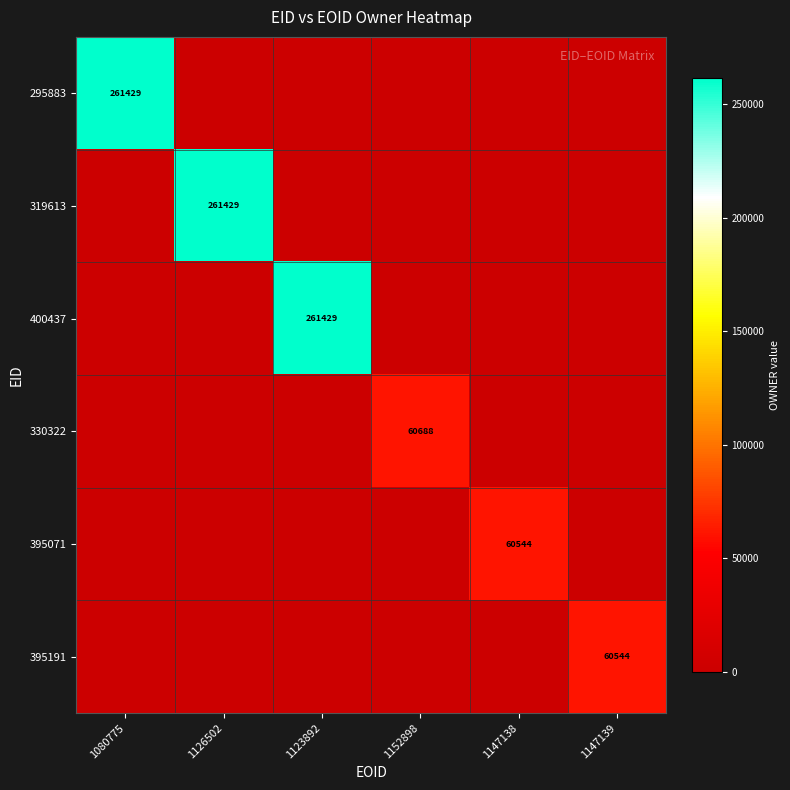

Is it true that 319613 equals 124410 at 1080775?

False